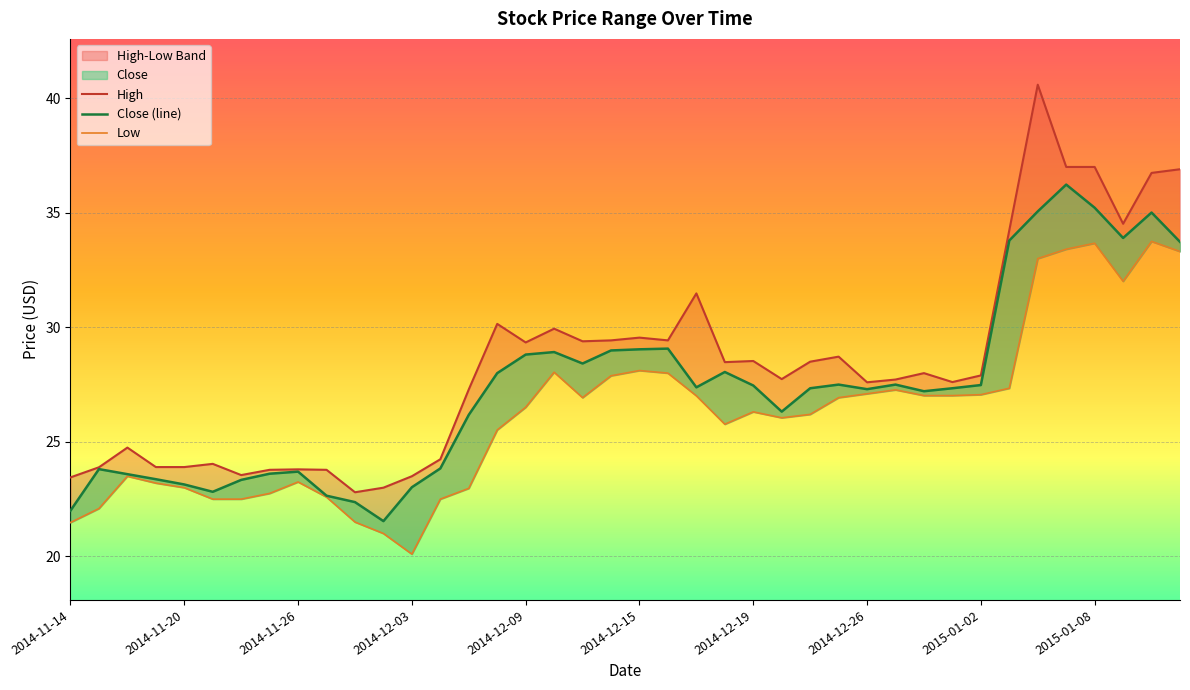

How many lines are shown in the chart?

3